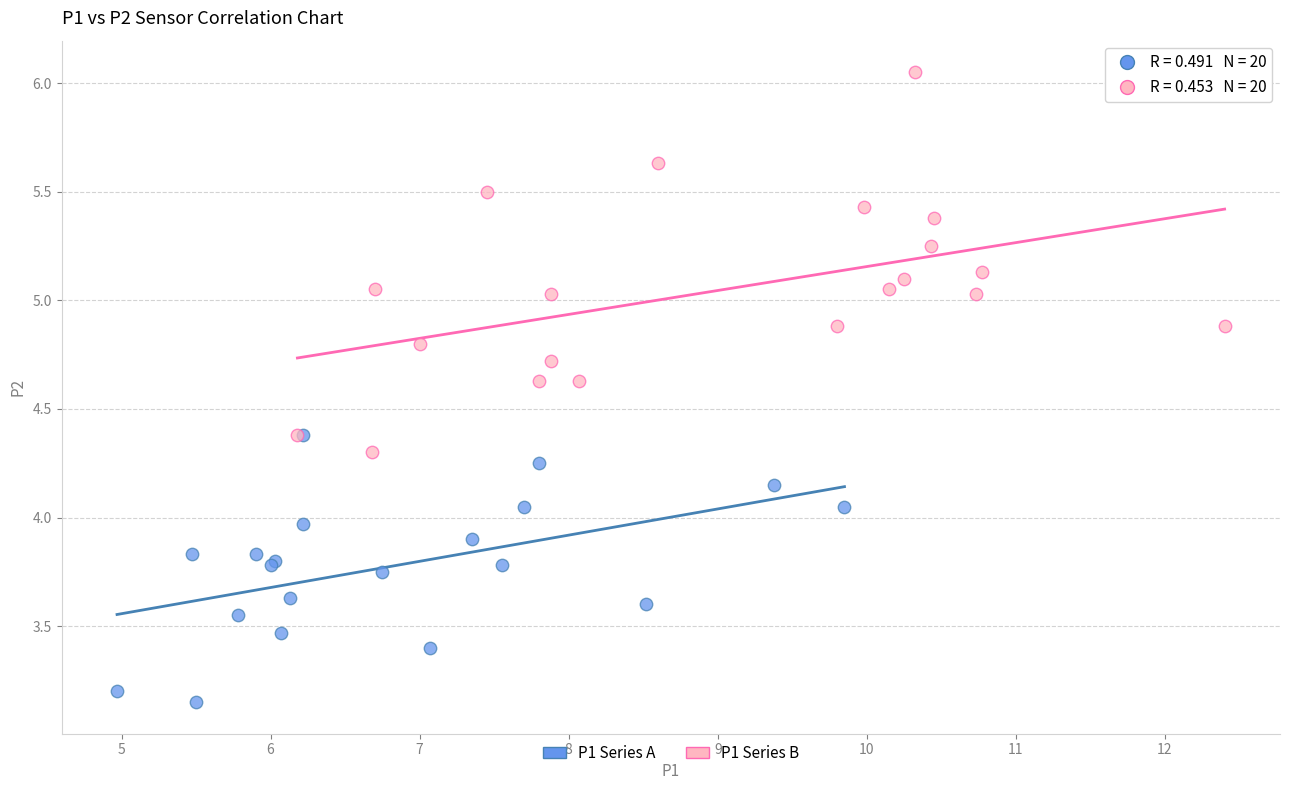

Which series contains the lowest Y value?

P1 Series A